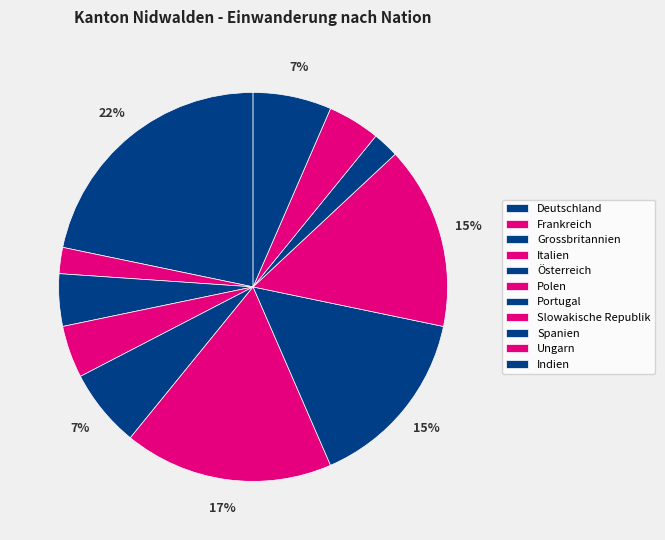

To the nearest percent, what is the average slice percentage?

9%